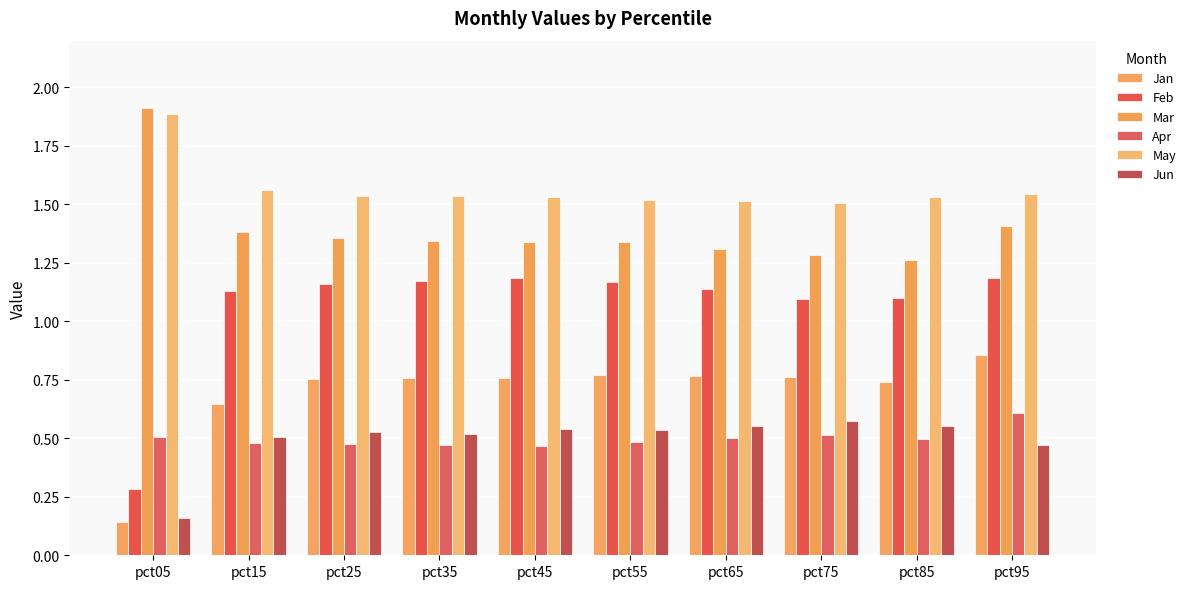

How many groups of bars are there?

10